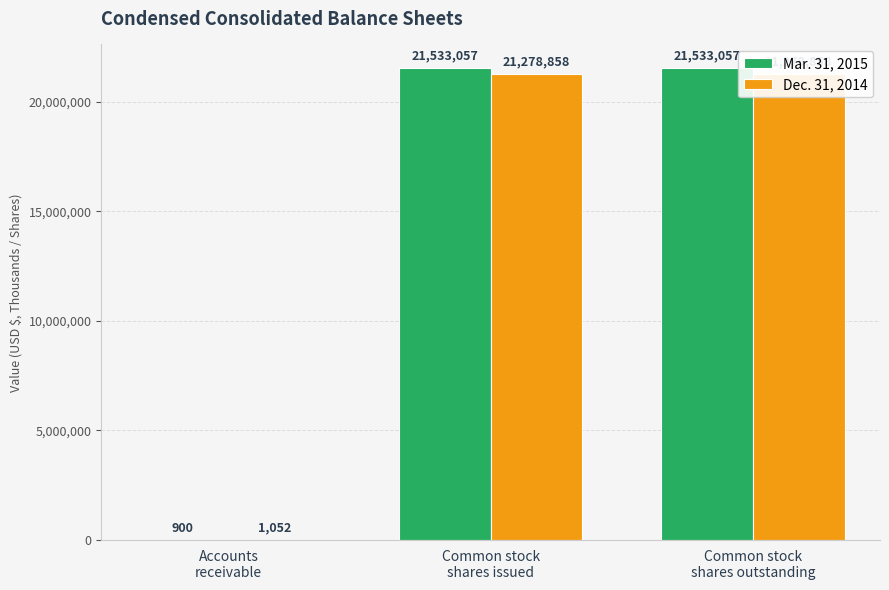

At which category is the sum across all series the highest?

Common stock
shares issued